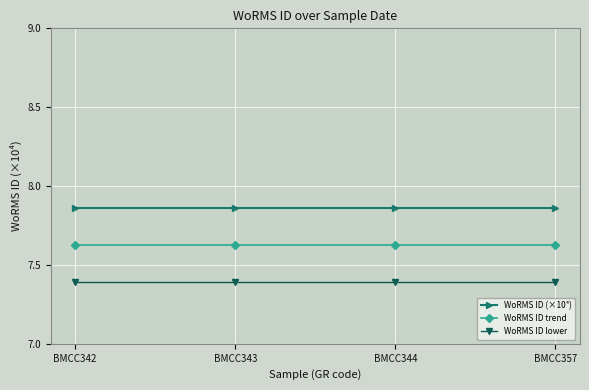

True or false: WoRMS ID trend and WoRMS ID (×10⁴) intersect in this chart.

False